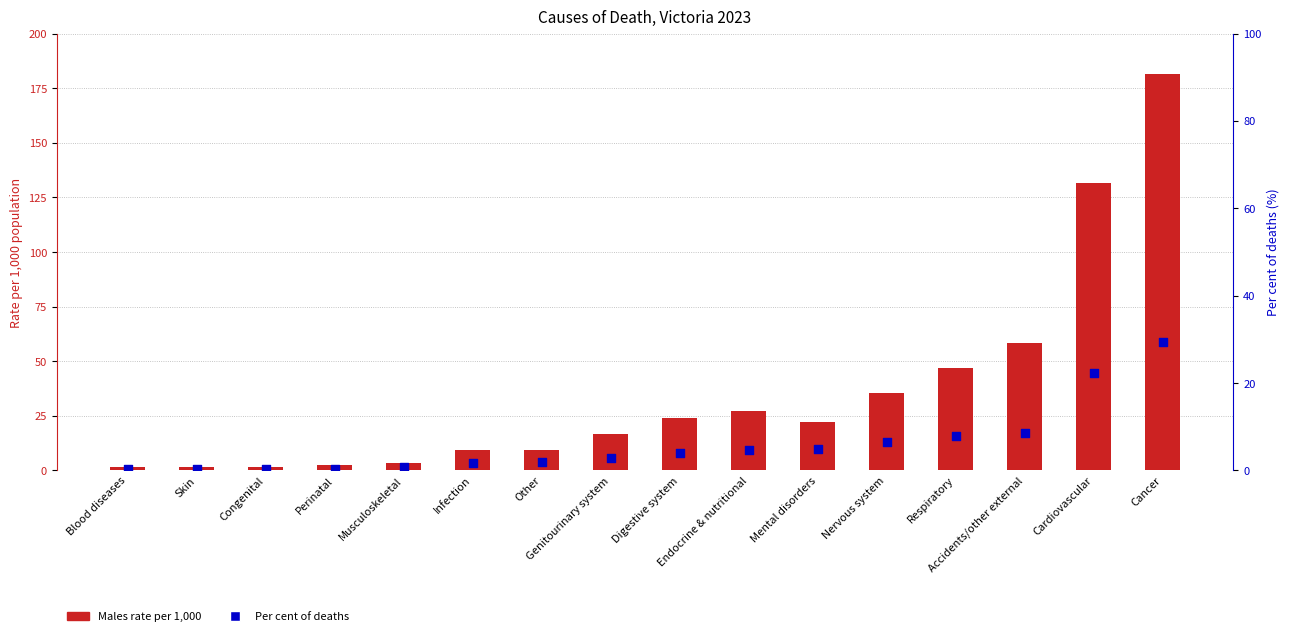

Which series has the widest spread of Y values?

Males rate per 1000